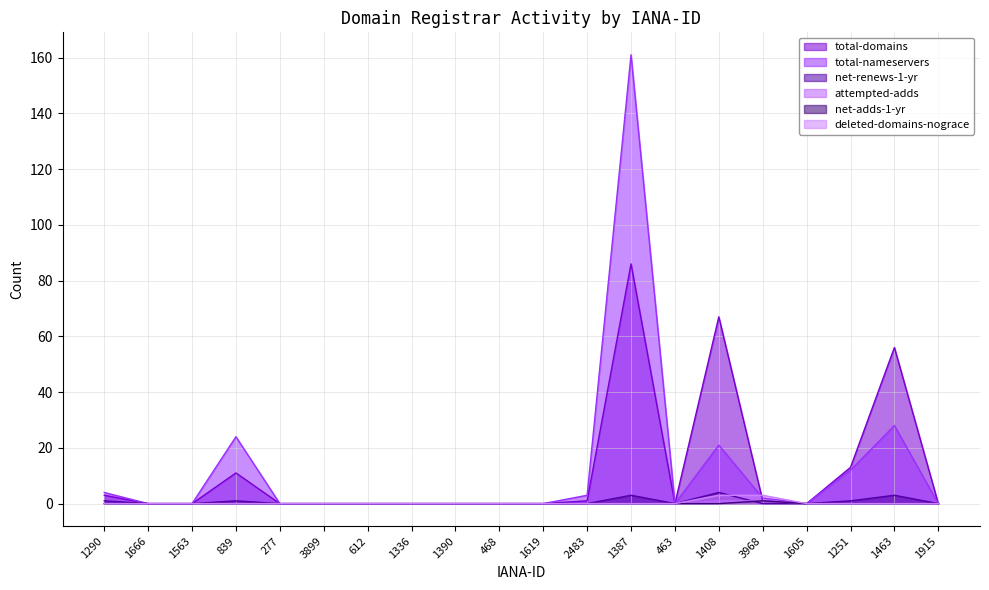

What is the maximum value shown in the chart?

161